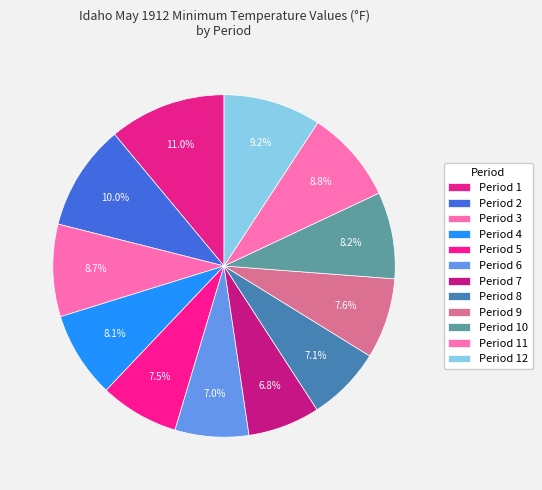

Rank the categories by value from lowest to highest.

Period 7, Period 6, Period 8, Period 5, Period 9, Period 4, Period 10, Period 3, Period 11, Period 12, Period 2, Period 1